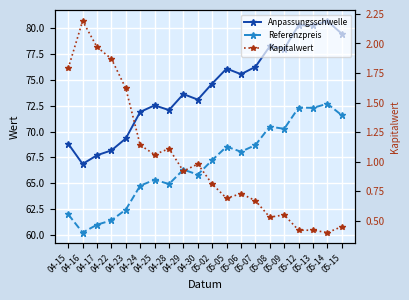

Which category has the lowest value in the Referenzpreis series?

04-16